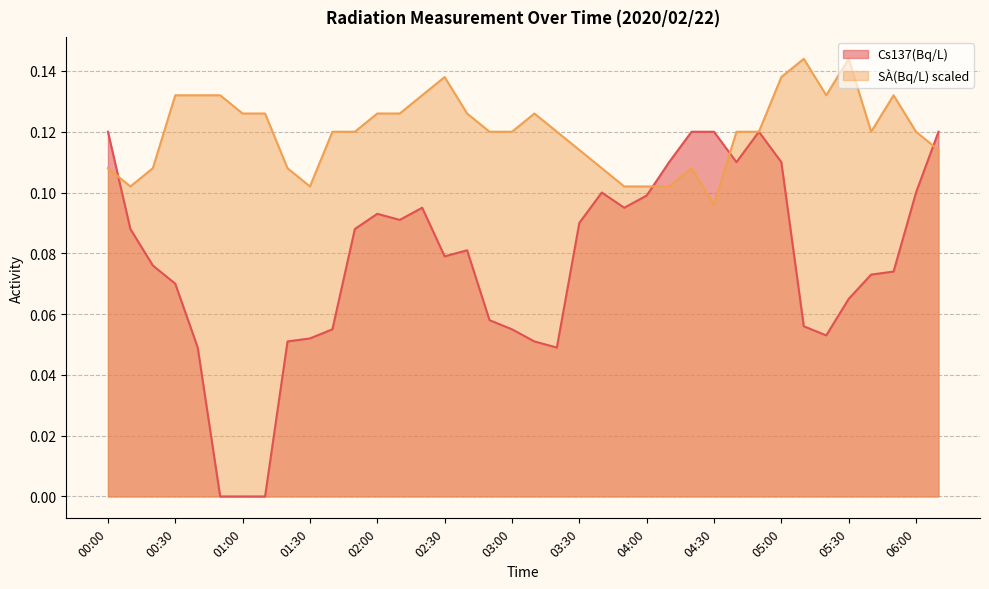

What is the label of the 20th point from the left?

03:10